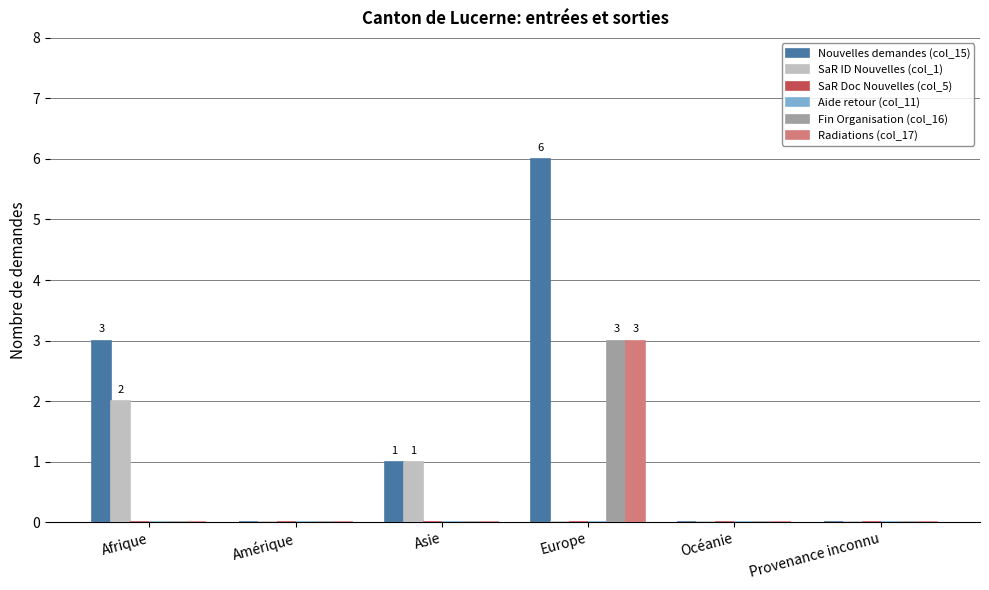

Does the chart contain stacked bars?

No